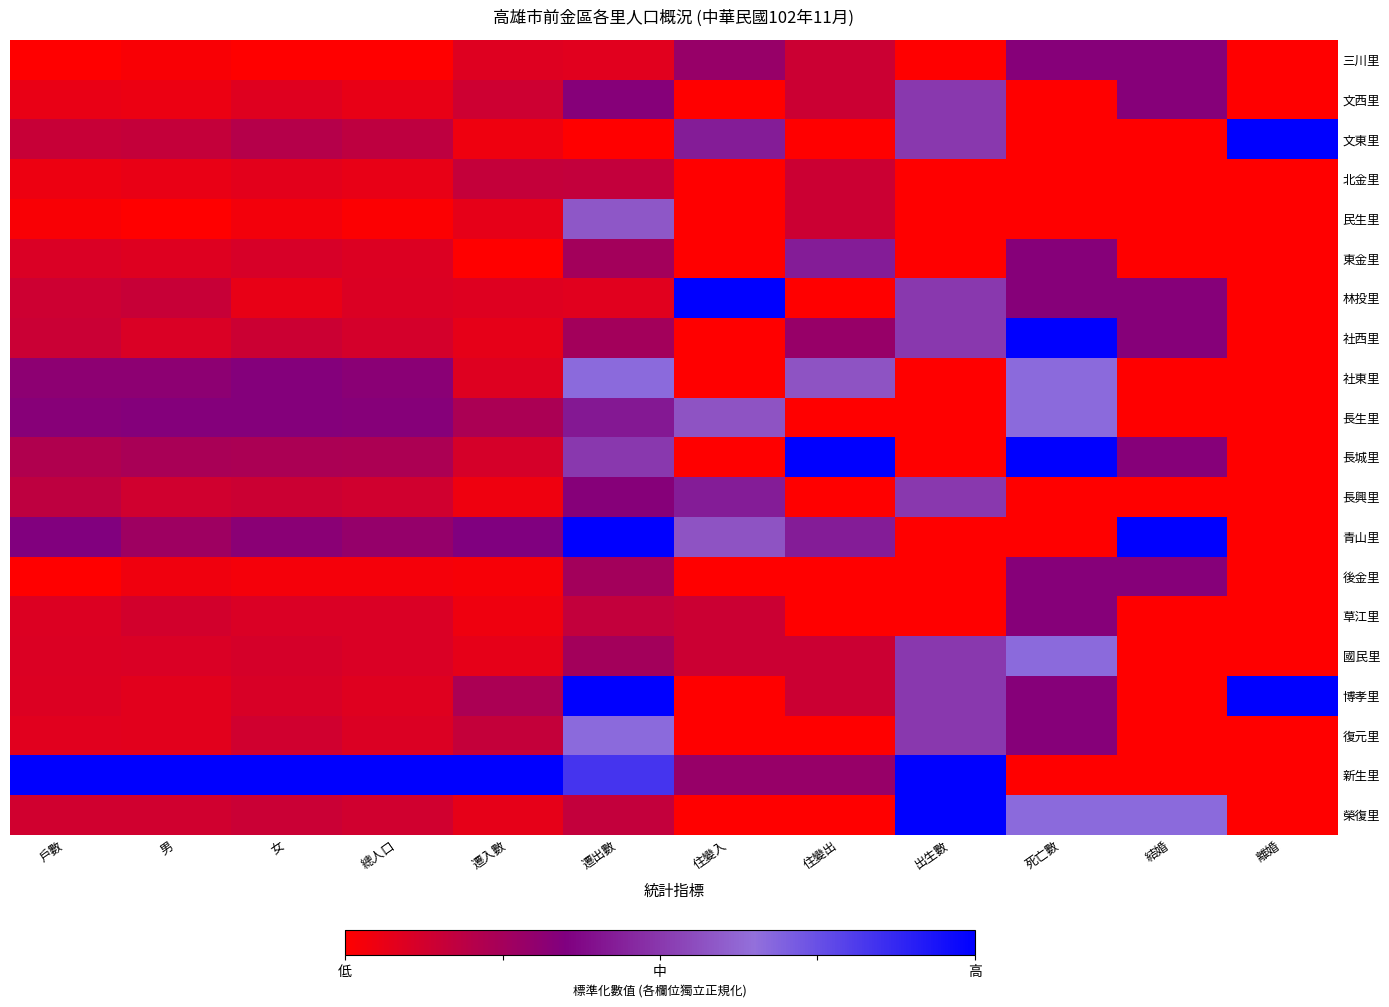

At 出生數, list the series in order from largest to smallest.

新生里, 榮復里, 文西里, 文東里, 林投里, 社西里, 長興里, 國民里, 博孝里, 復元里, 三川里, 北金里, 民生里, 東金里, 社東里, 長生里, 長城里, 青山里, 後金里, 草江里